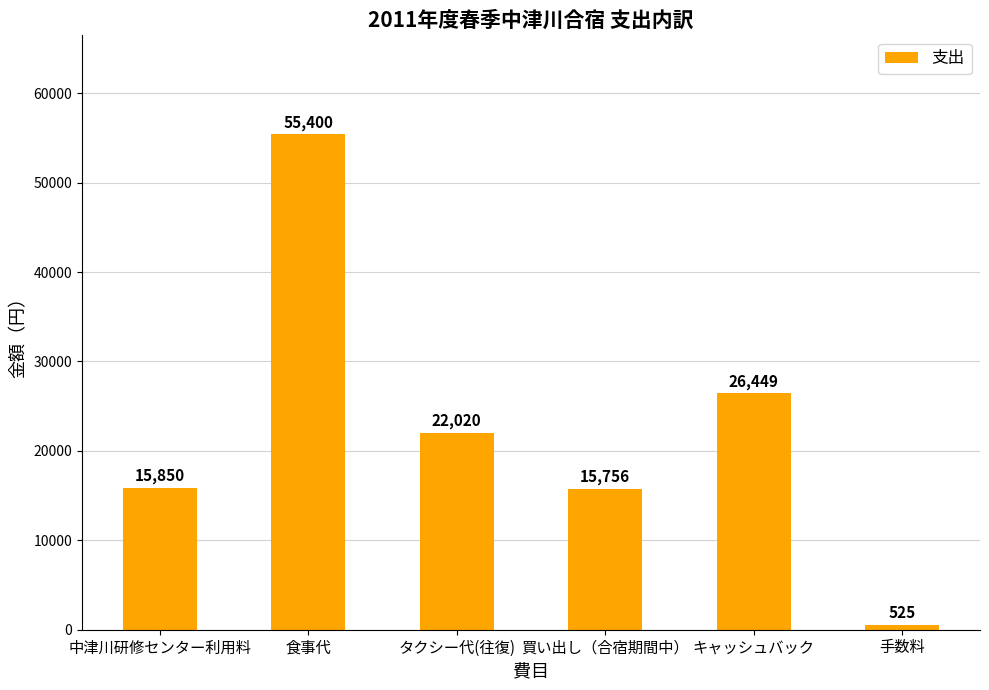

Rank the categories by value from highest to lowest.

食事代, キャッシュバック, タクシー代(往復), 中津川研修センター利用料, 買い出し（合宿期間中）, 手数料